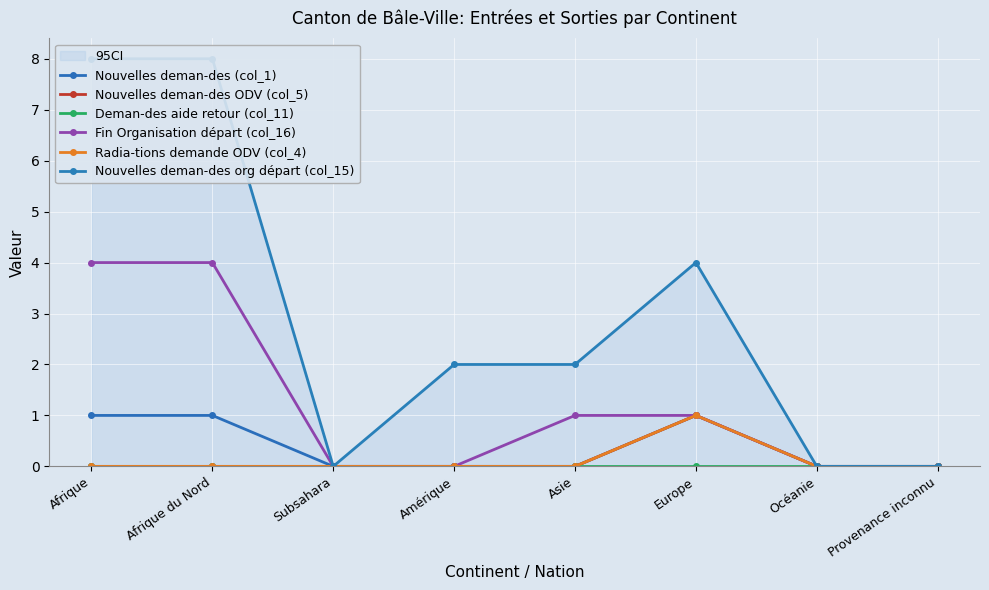

At which category does the chart reach its minimum across all series?

Subsahara